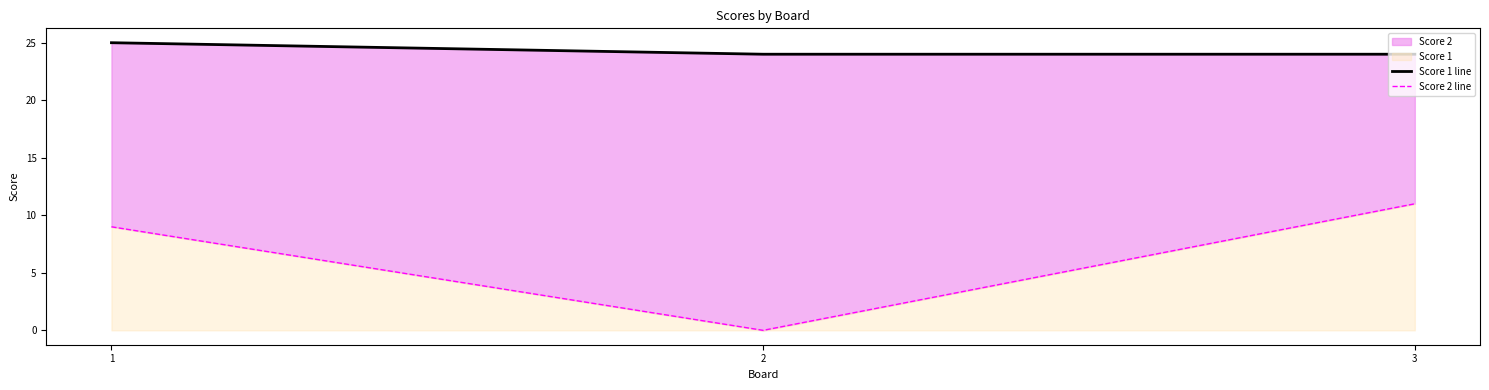

How many values in Score 2 line are above zero?

2